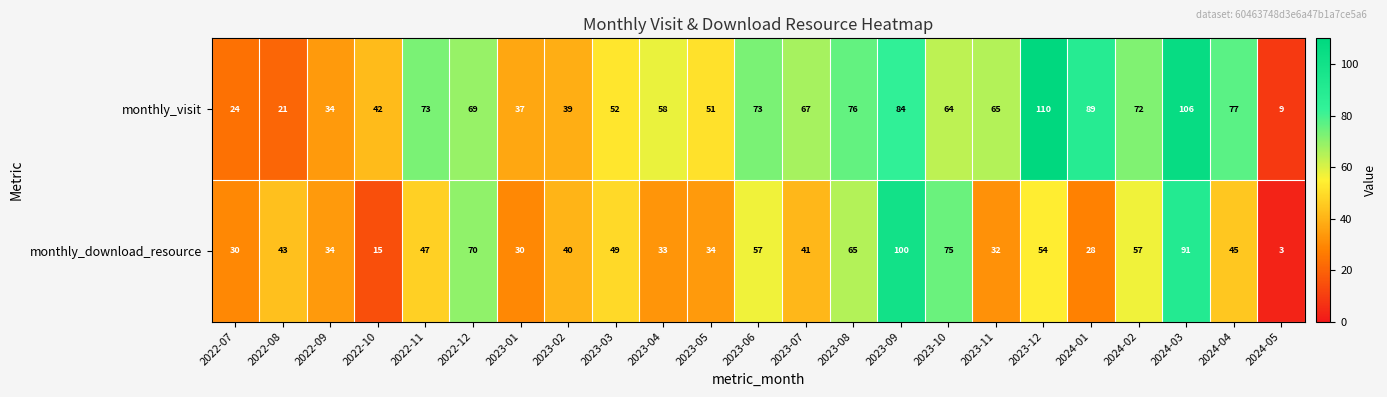

How many distinct data groups are displayed?

2